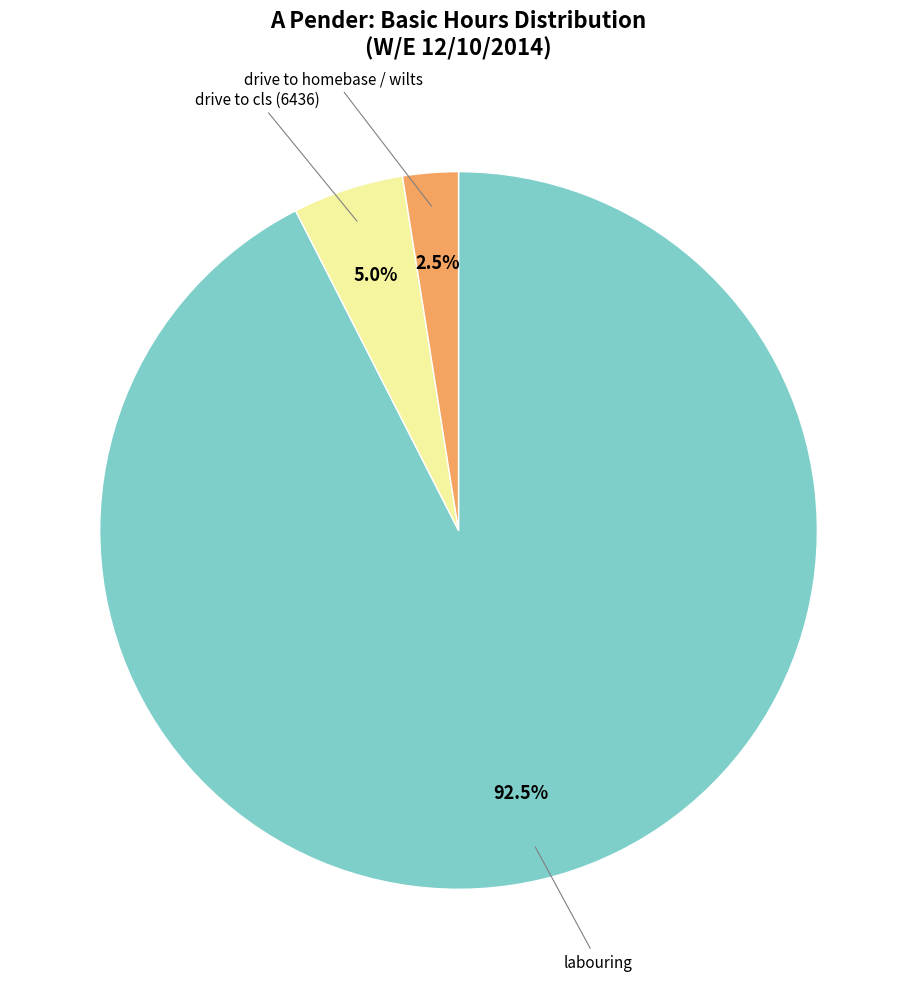

Is there any slice that represents more than half of the pie?

Yes